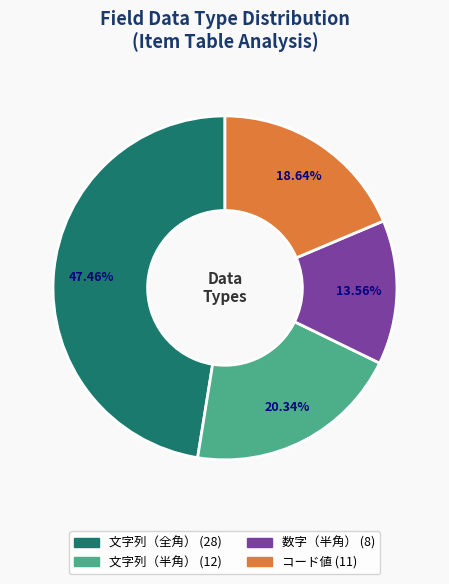

Combined, do 文字列（全角） and 数字（半角） account for over 50%?

Yes